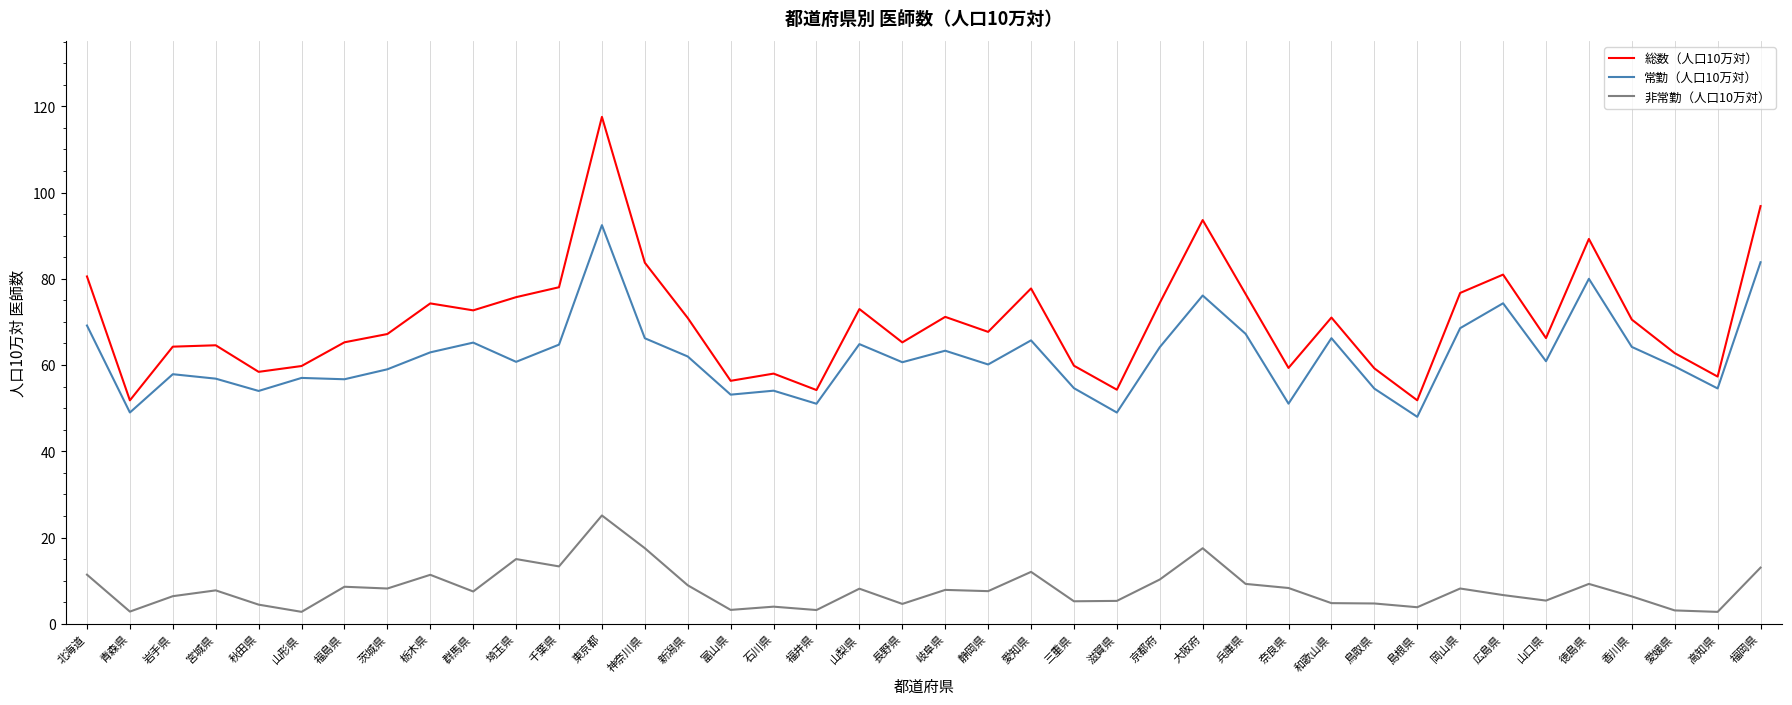

The value of 非常勤（人口10万対） at 山梨県 is 8.1. True or false?

True